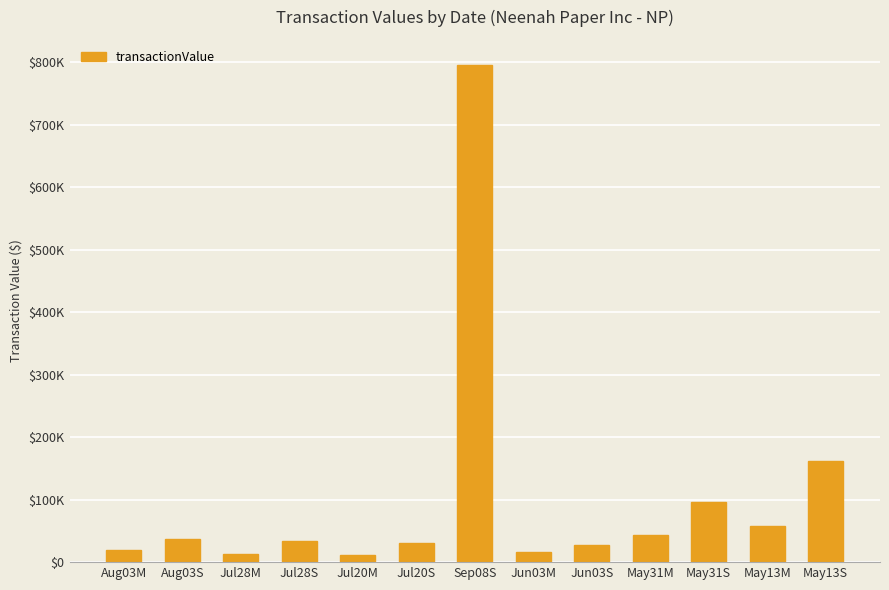

Does the chart contain stacked bars?

No